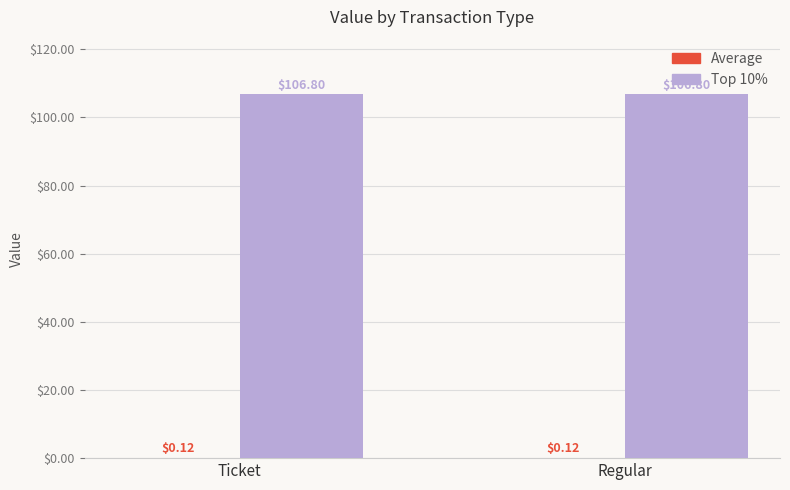

What is the total value across all series at Regular?

106.9